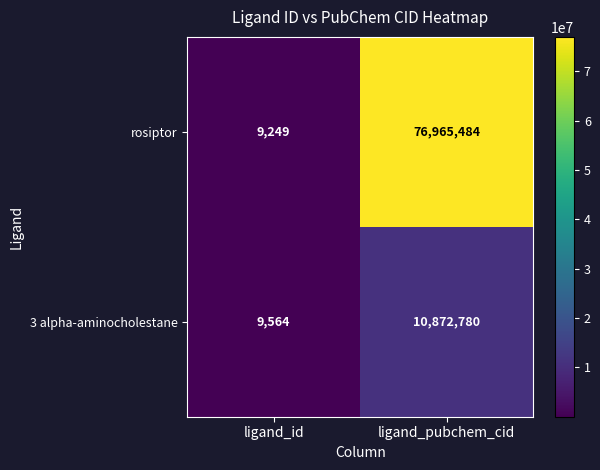

What is the approximate value of 3 alpha-aminocholestane at ligand_pubchem_cid?

10872780